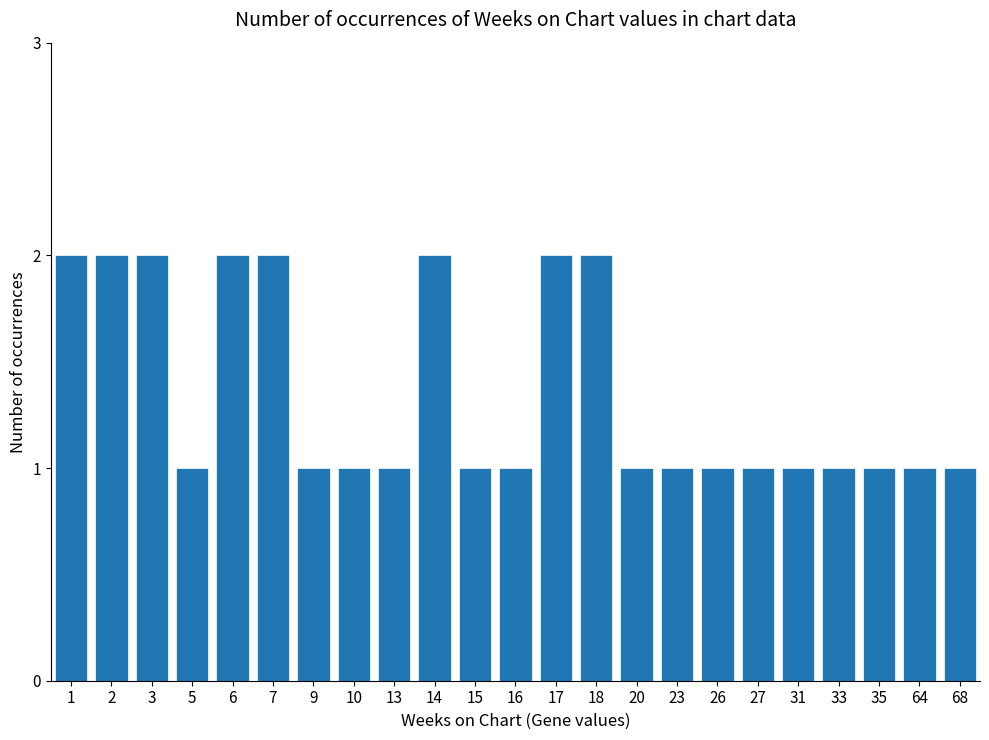

The value at 31 is 1. True or false?

True